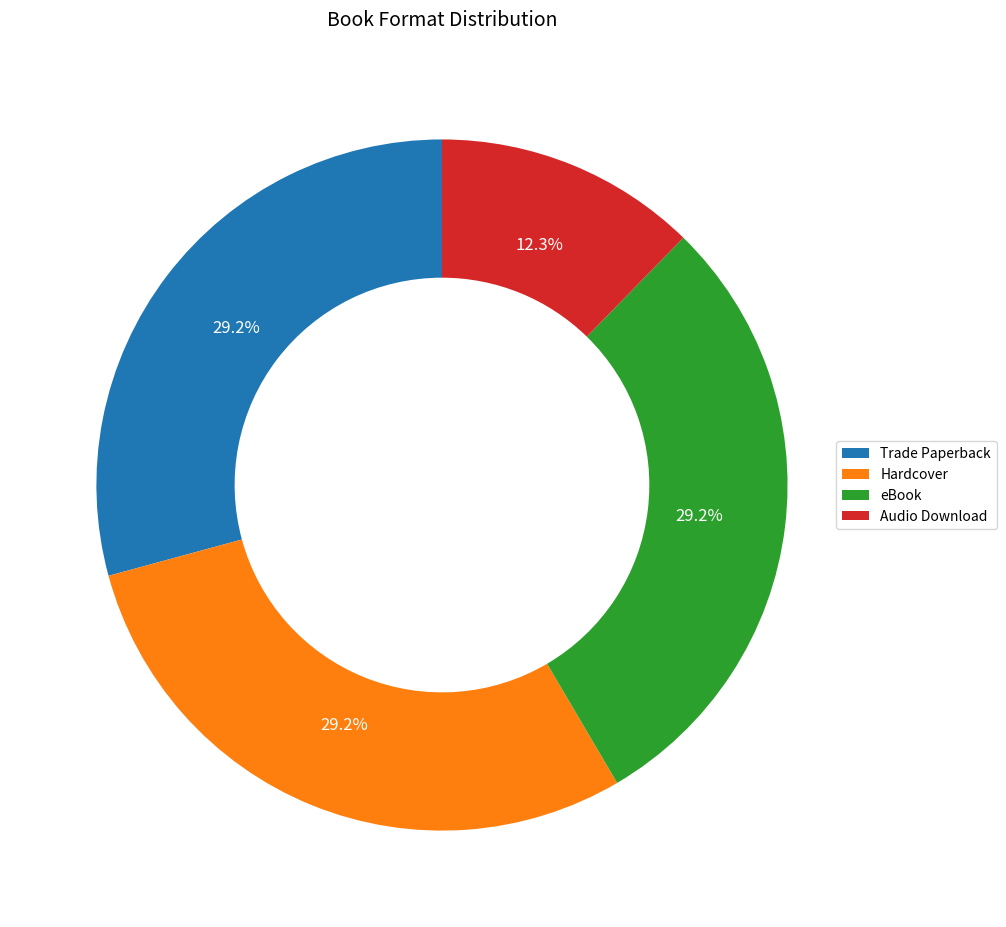

What is the smallest slice in the pie chart?

Audio Download